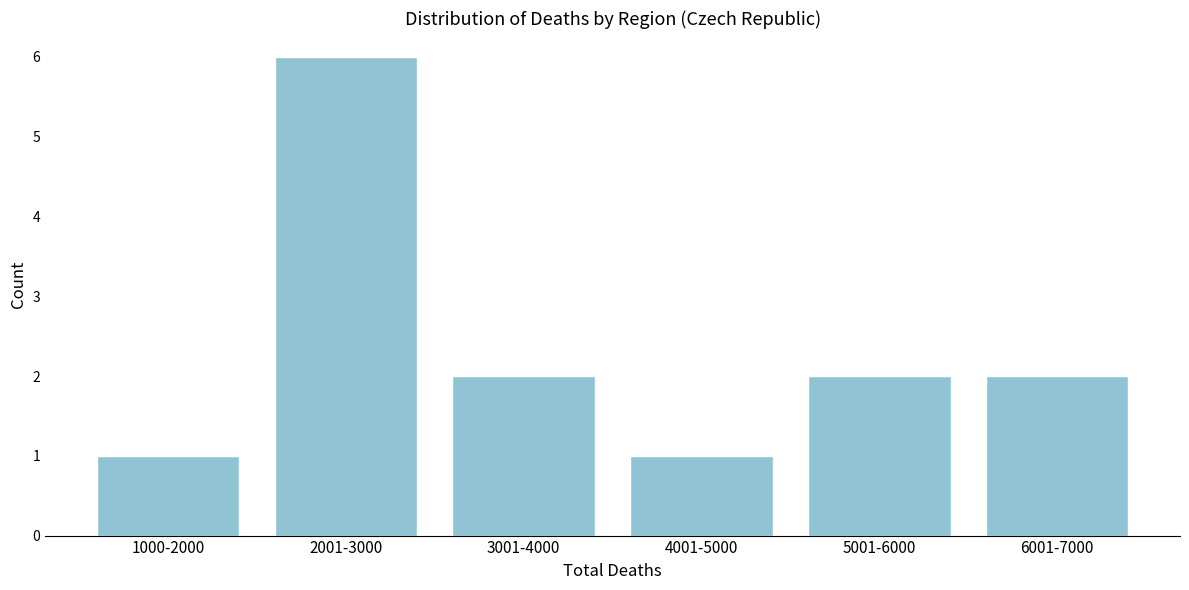

Reading right to left, transcribe all the data shown in this chart.

6001-7000=2	5001-6000=2	4001-5000=1	3001-4000=2	2001-3000=6	1000-2000=1